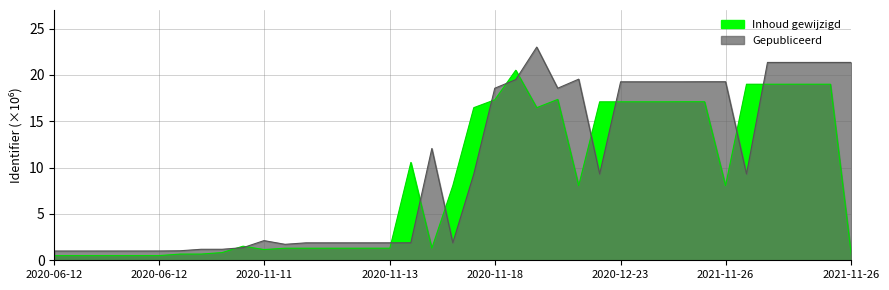

Reading right to left, what are all the values shown in this chart?

Gepubliceerd: 21.3	21.3	21.3	21.3	21.3	9.3	19.3	19.3	19.3	19.3	19.3	19.3	9.3	19.5	18.6	23.0	19.5	18.6	9.3	1.9	12.1	1.9	1.9	1.9	1.9	1.9	1.9	1.7	2.1	1.4	1.2	1.2	1.0	1.0	1.0	1.0	1.0	1.0	1.0
Inhoud gewijzigd: 0.5	19.0	19.0	19.0	19.0	19.0	8.1	17.1	17.1	17.1	17.1	17.1	17.1	8.1	17.4	16.5	20.5	17.3	16.5	8.0	1.3	10.6	1.3	1.3	1.3	1.3	1.3	1.3	1.2	1.5	0.8	0.7	0.7	0.5	0.5	0.5	0.5	0.5	0.5